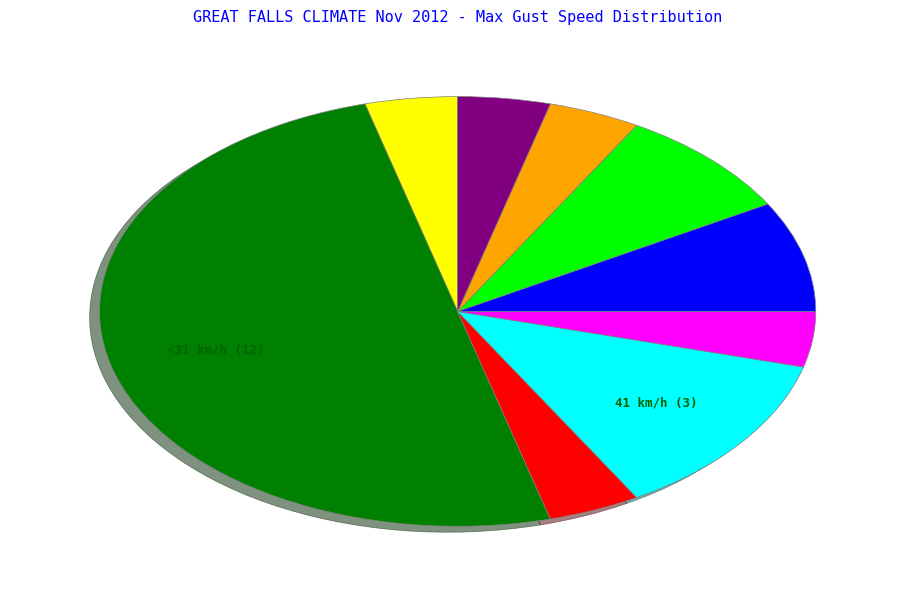

How many slices are in this pie chart?

9